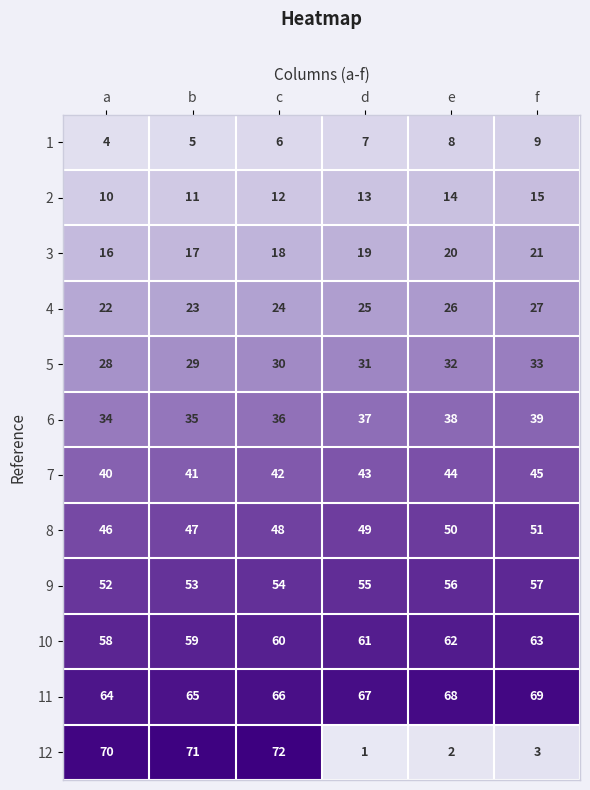

Is it true that 9 equals 56 at e?

True